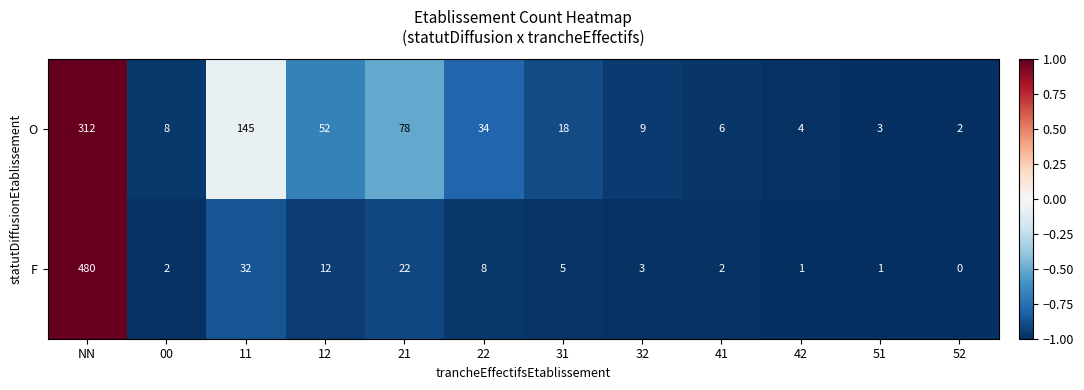

Is the value of F at 31 greater than the value of O at 12?

No